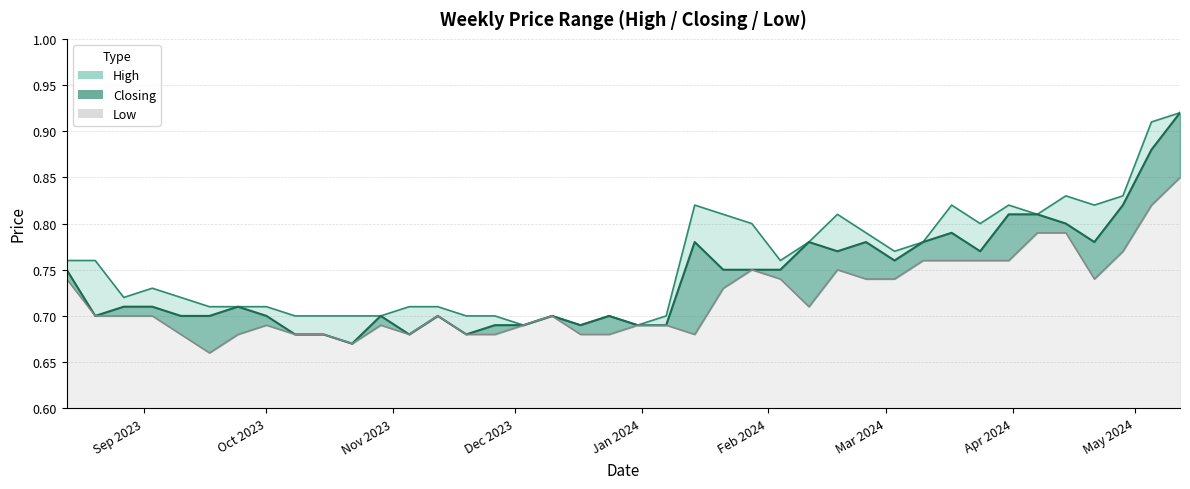

Reading right to left, list all the values displayed in this chart.

High: 0.8	0.8	0.7	0.7	0.7	0.7	0.7	0.7	0.7	0.7	0.7	0.7	0.7	0.7	0.7	0.7	0.7	0.7	0.7	0.7	0.7	0.7	0.8	0.8	0.8	0.8	0.8	0.8	0.8	0.8	0.8	0.8	0.8	0.8	0.8	0.8	0.8	0.8	0.9	0.9
Closing: 0.8	0.7	0.7	0.7	0.7	0.7	0.7	0.7	0.7	0.7	0.7	0.7	0.7	0.7	0.7	0.7	0.7	0.7	0.7	0.7	0.7	0.7	0.8	0.8	0.8	0.8	0.8	0.8	0.8	0.8	0.8	0.8	0.8	0.8	0.8	0.8	0.8	0.8	0.9	0.9
Low: 0.7	0.7	0.7	0.7	0.7	0.7	0.7	0.7	0.7	0.7	0.7	0.7	0.7	0.7	0.7	0.7	0.7	0.7	0.7	0.7	0.7	0.7	0.7	0.7	0.8	0.7	0.7	0.8	0.7	0.7	0.8	0.8	0.8	0.8	0.8	0.8	0.7	0.8	0.8	0.8